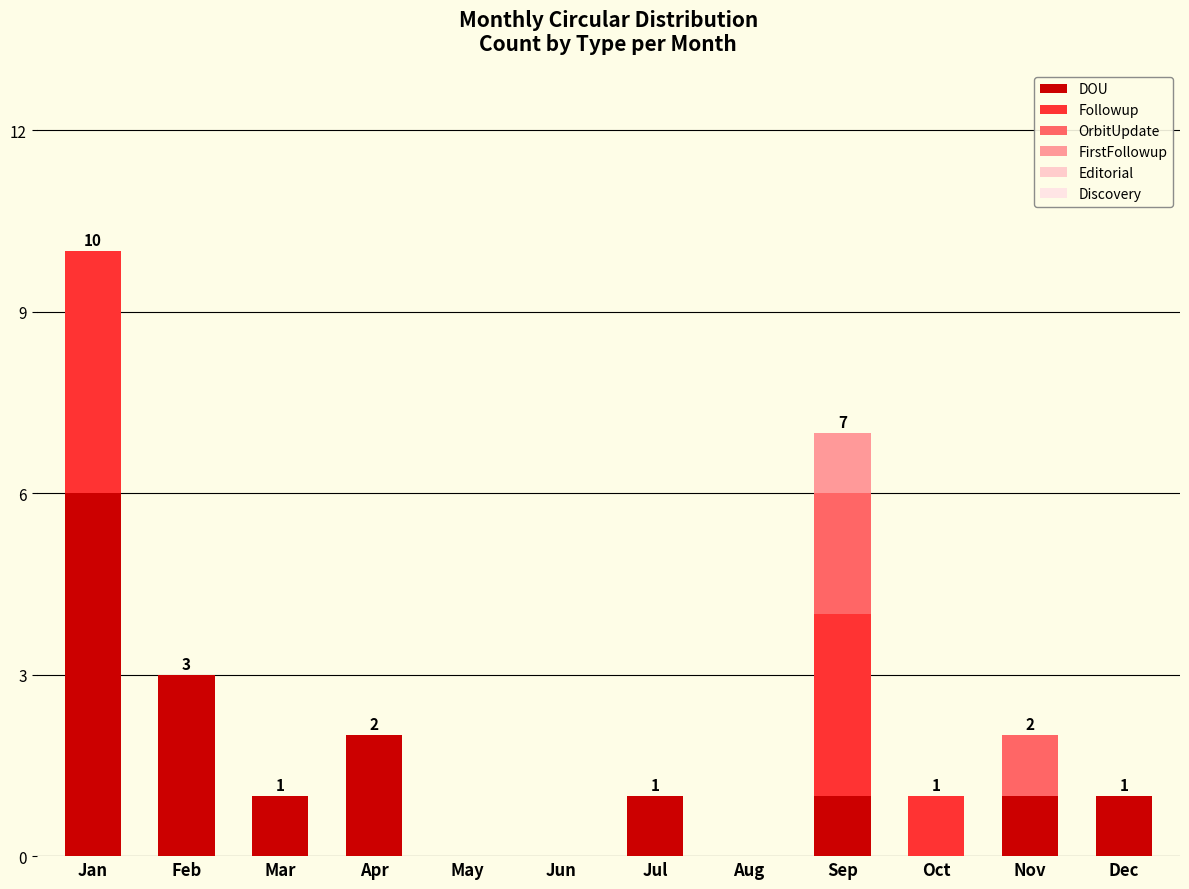

The value of OrbitUpdate at Jun is -1. True or false?

False